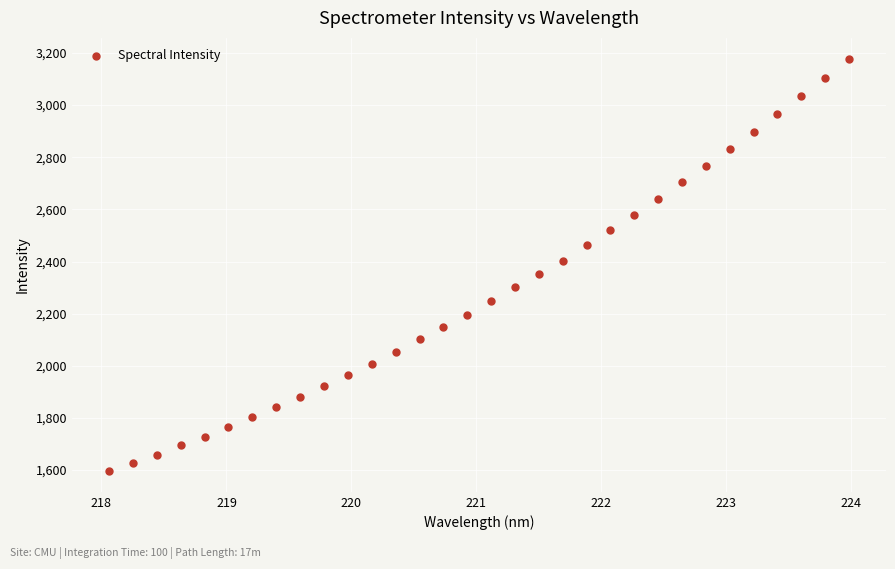

What is the range of Y values (max minus min)?

1582.6